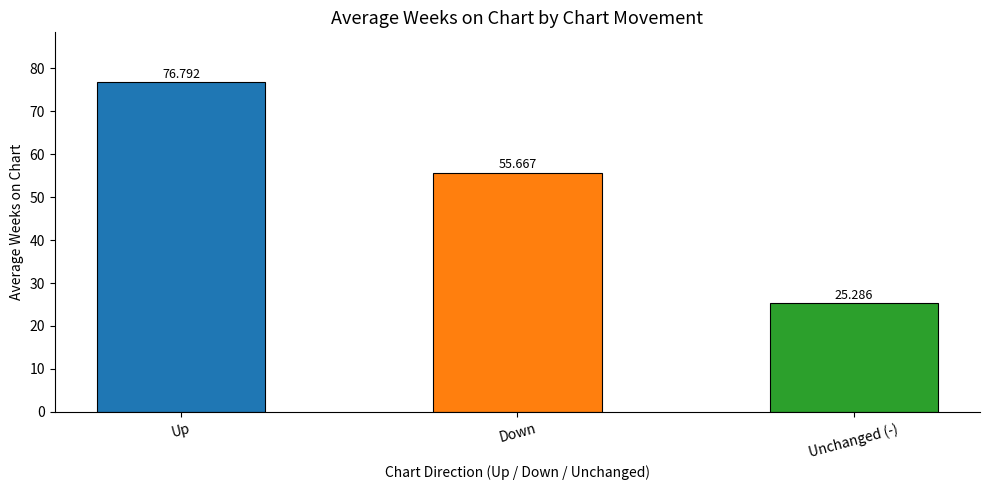

What value does the data have at Down?

55.7